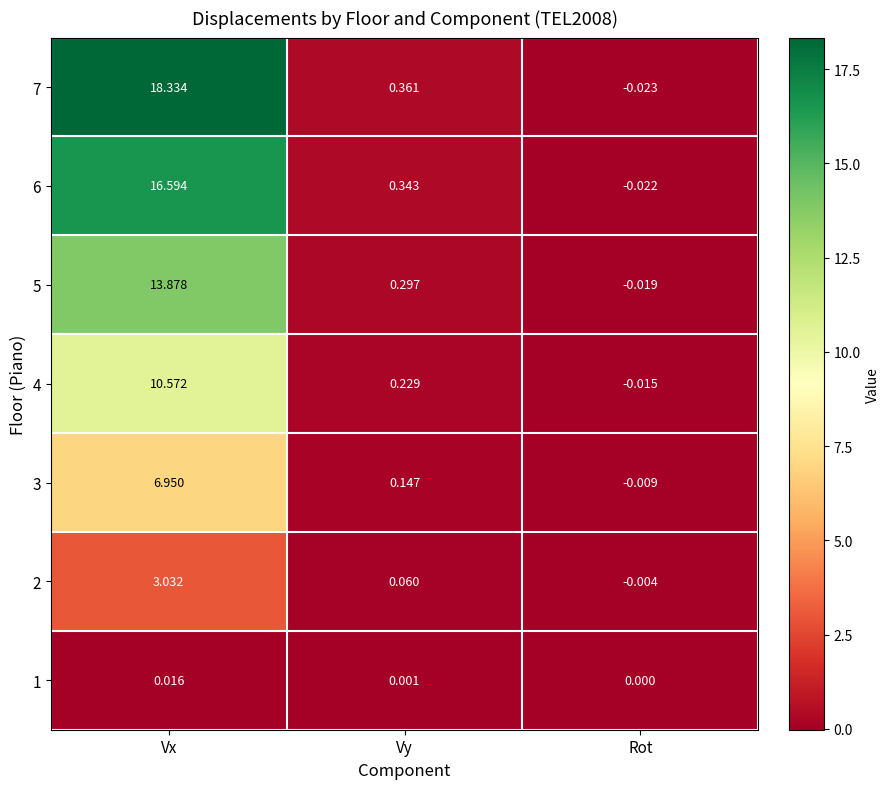

List the labels in order of 5 value, largest first.

Vx, Vy, Rot